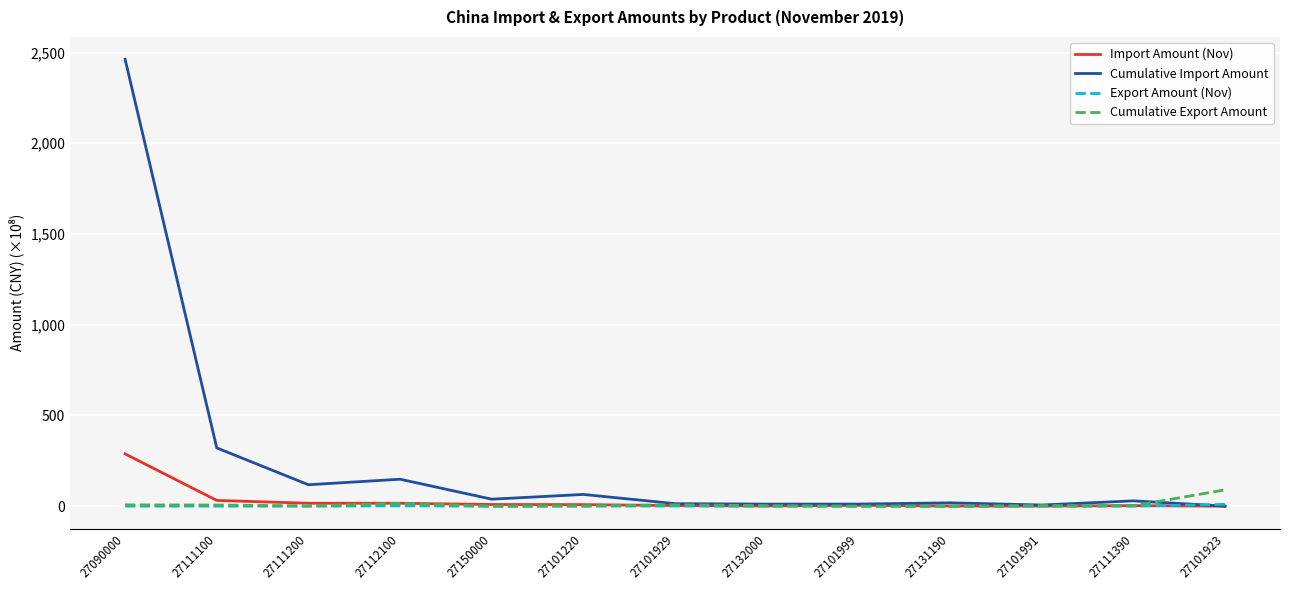

True or false: Cumulative Import Amount has more than 1 points higher than both neighbors.

True